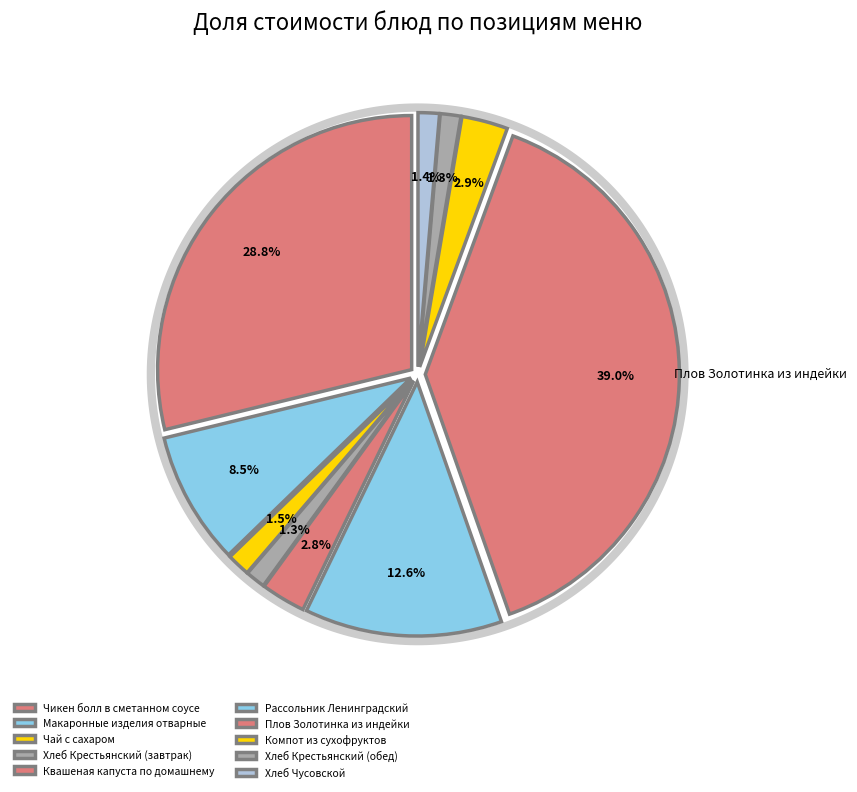

Which category has the smallest portion of the pie?

Хлеб Крестьянский (завтрак)